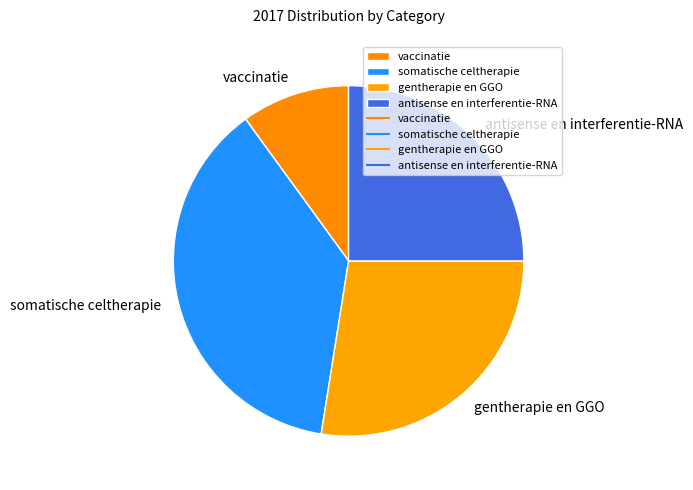

What is the largest slice in the pie chart?

somatische celtherapie